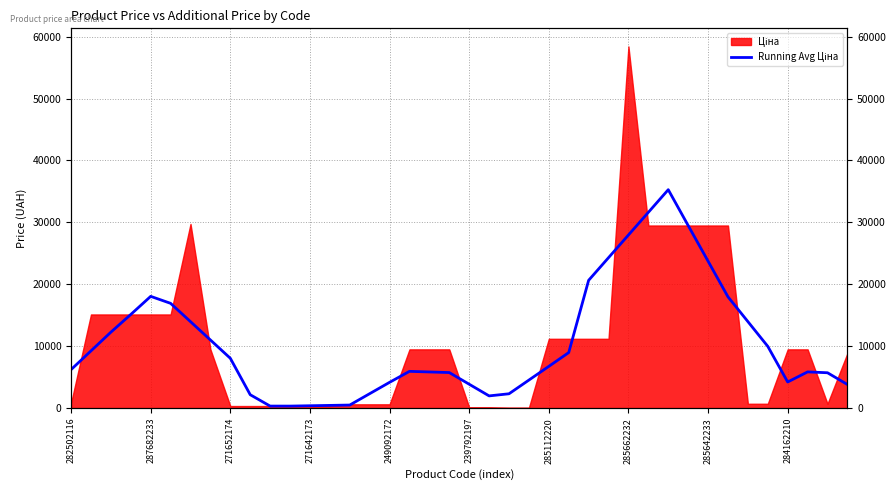

At which category does the chart reach its minimum across all series?

11